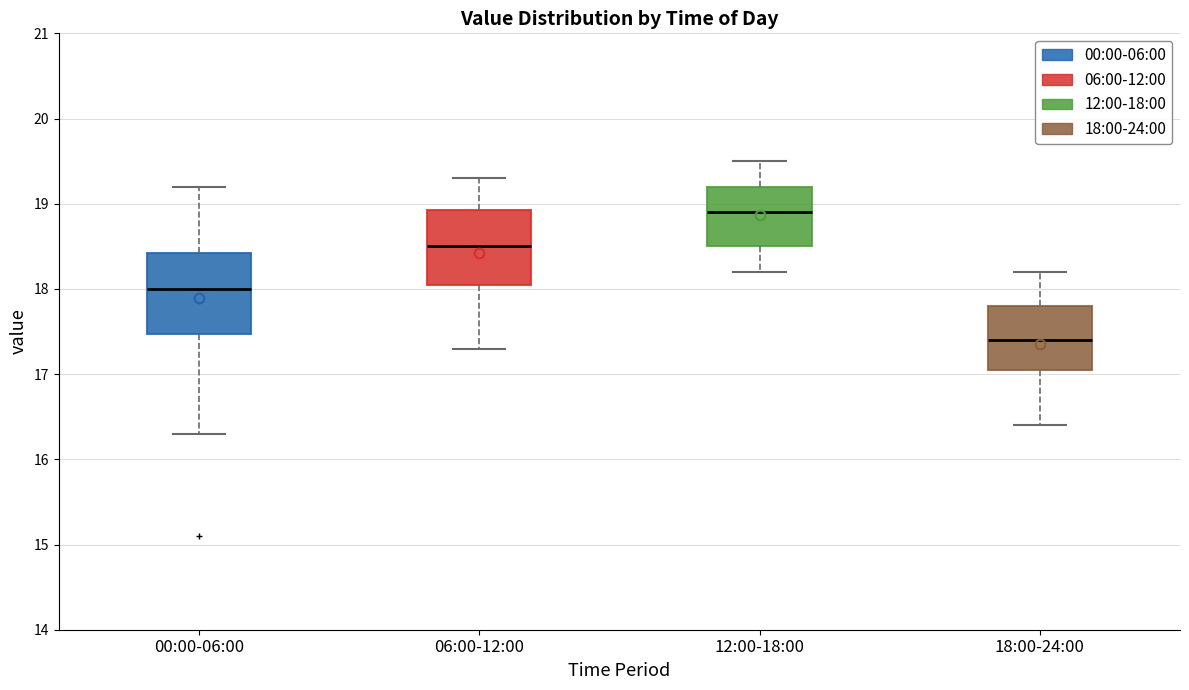

Reading left to right, read every box against the y-axis: the position of its median line, the range the box covers, and the ends of its whiskers. The values are not printed on the chart, so give them approximately, as read against the axis.

00:00-06:00: median 18.0, box 17.5 to 18.4, whiskers 16.3 to 19.2
06:00-12:00: median 18.5, box 18.1 to 18.9, whiskers 17.3 to 19.3
12:00-18:00: median 18.9, box 18.5 to 19.2, whiskers 18.2 to 19.5
18:00-24:00: median 17.4, box 17.1 to 17.8, whiskers 16.4 to 18.2